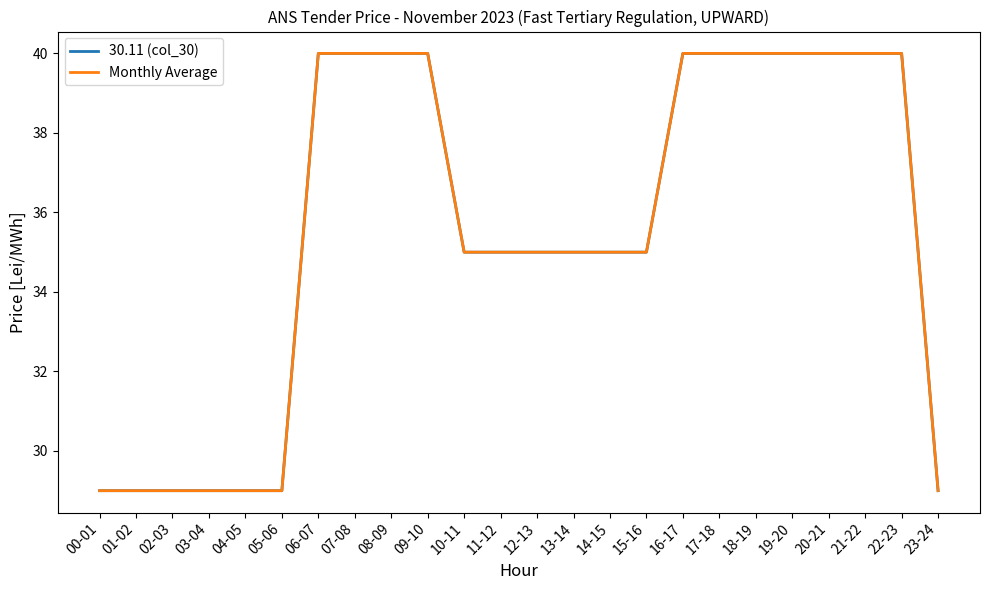

Where is Monthly Average nearest to the value 34?

10-11